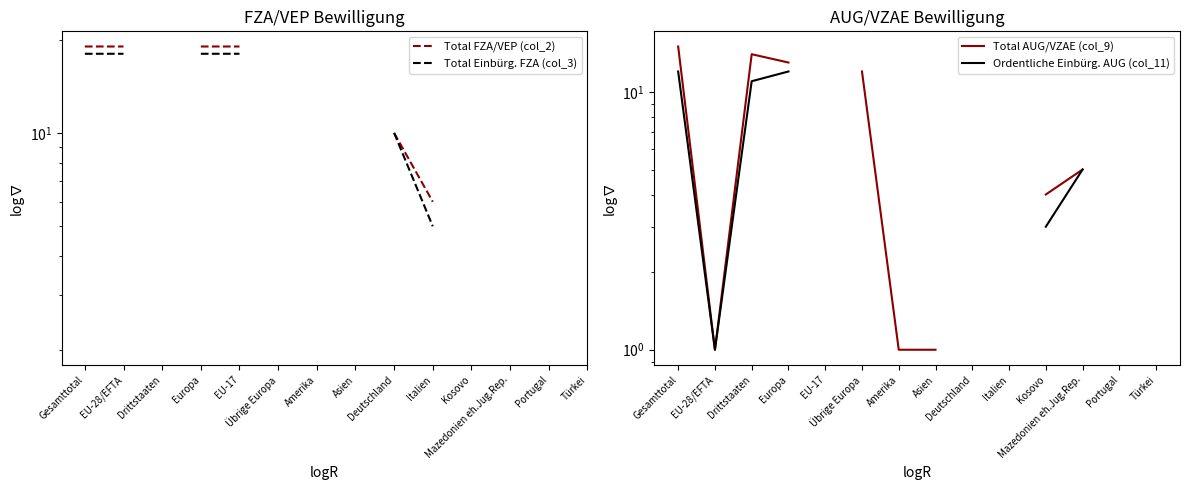

At Europa, list the series in order from smallest to largest.

Ordentliche Einbürg. AUG (col_11), Total AUG/VZAE (col_9), Total Einbürg. FZA (col_3), Total FZA/VEP (col_2)